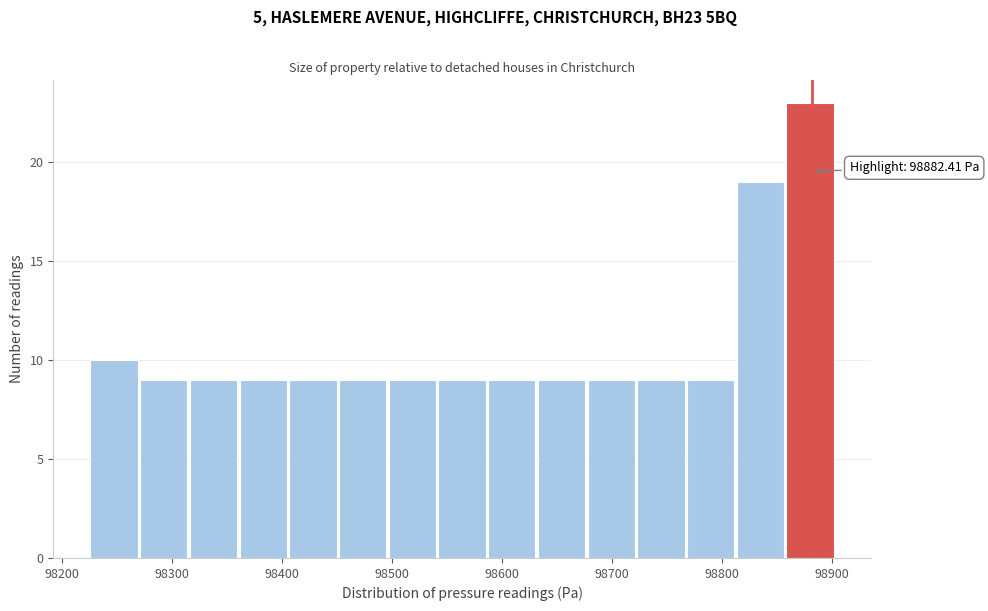

Which range on the x-axis has the tallest bar?

98860 to 98900